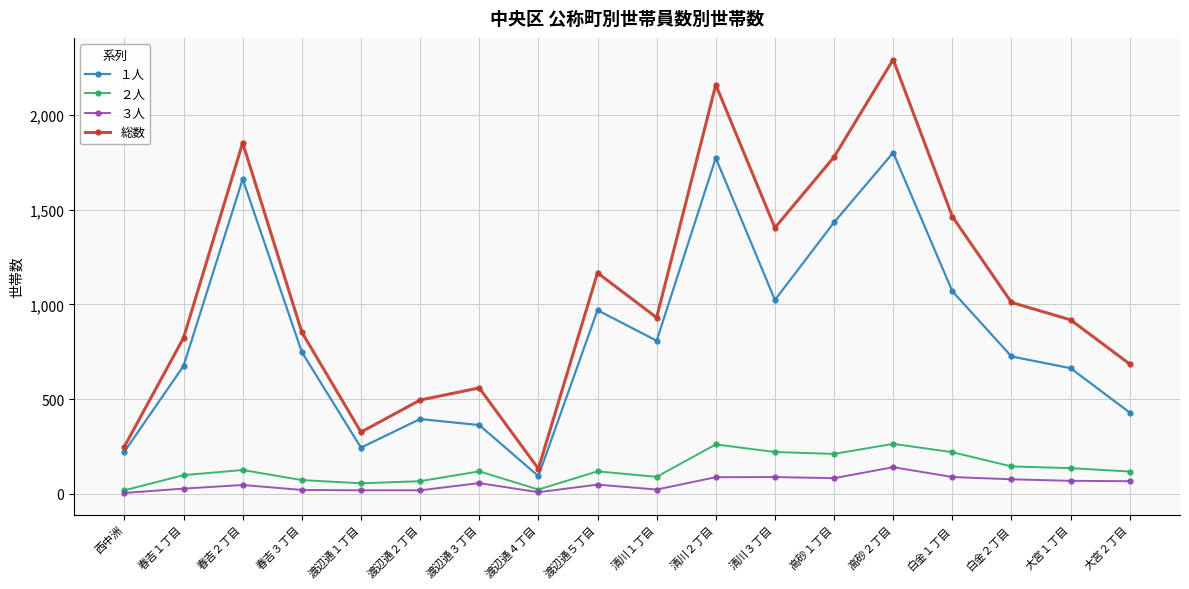

Rank the series at 春吉３丁目 from highest to lowest value.

総数, １人, ２人, ３人